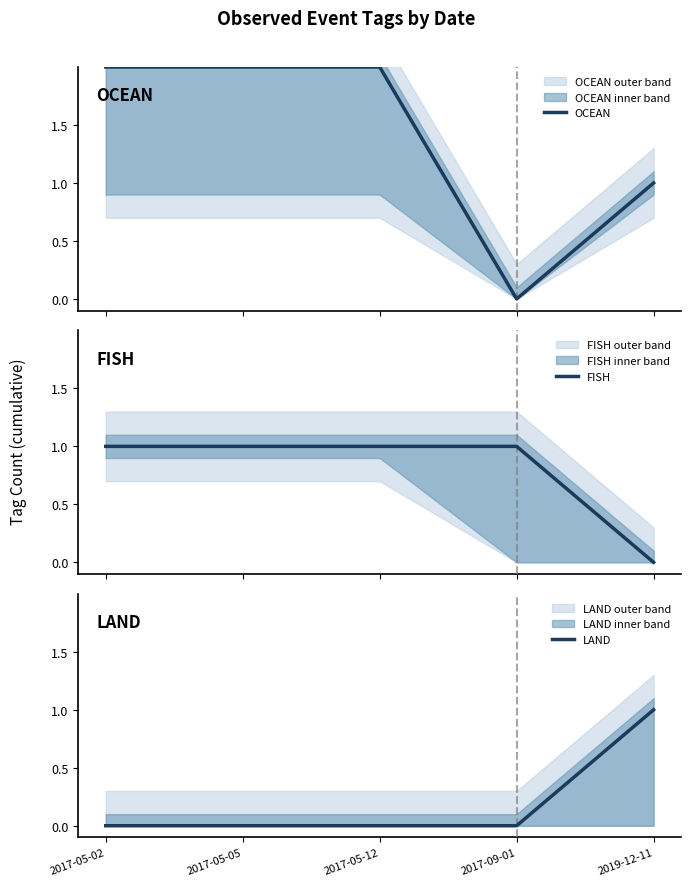

Between 2017-05-02 and 2017-05-05, which series saw the biggest shift?

OCEAN